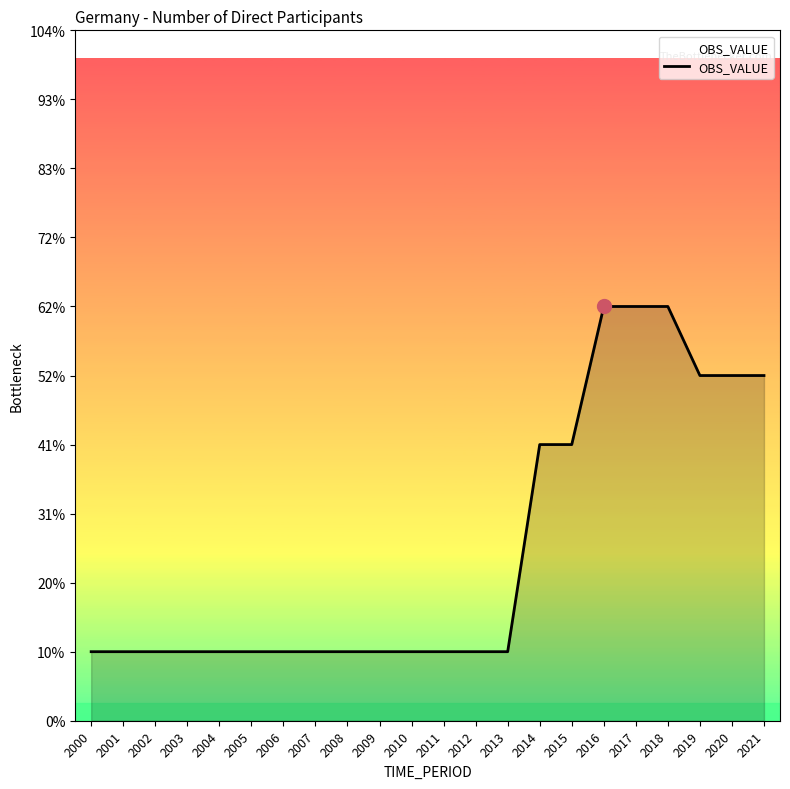

Does the chart have visible grid lines?

No